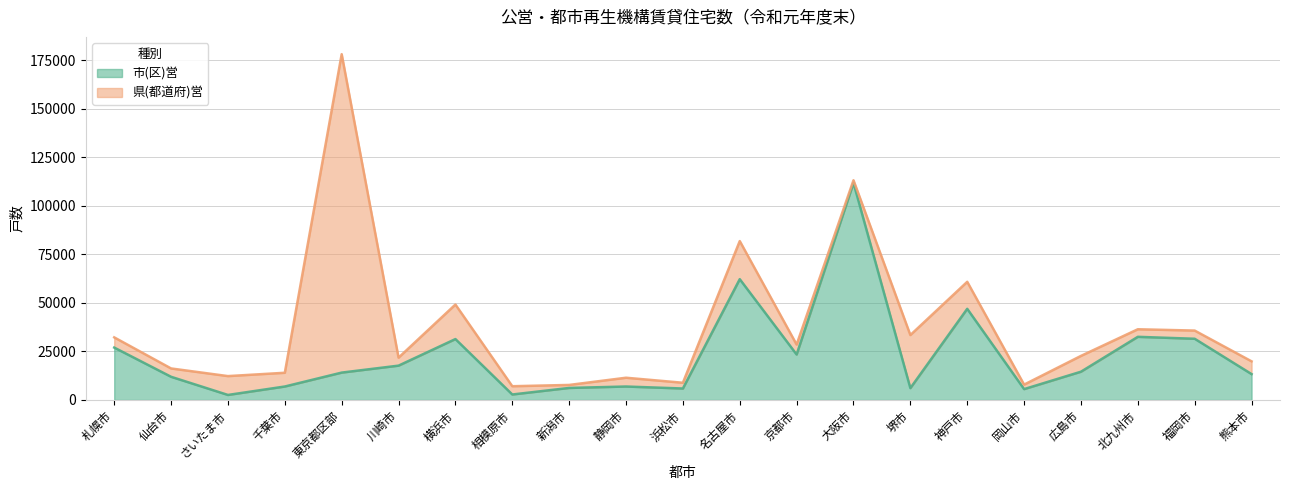

What is the label of the 19th point from the left?

北九州市